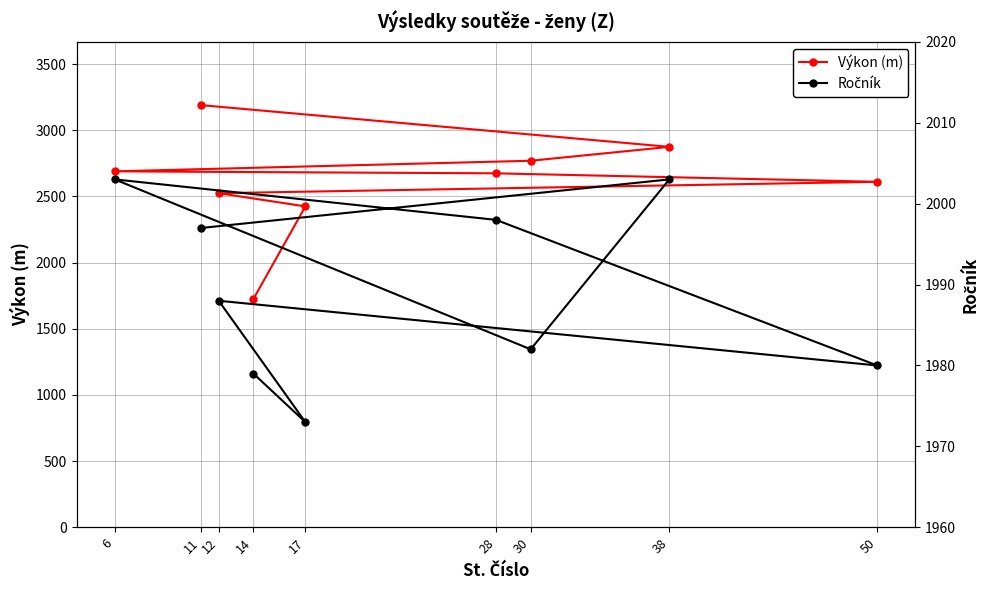

True or false: Ročník and Výkon (m) cross at least once.

True